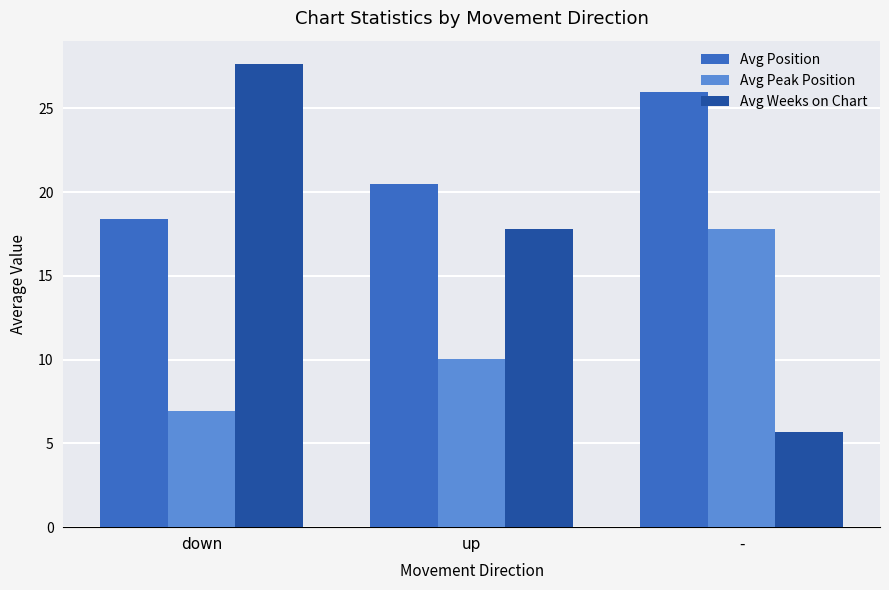

What is the smallest value displayed?

5.7